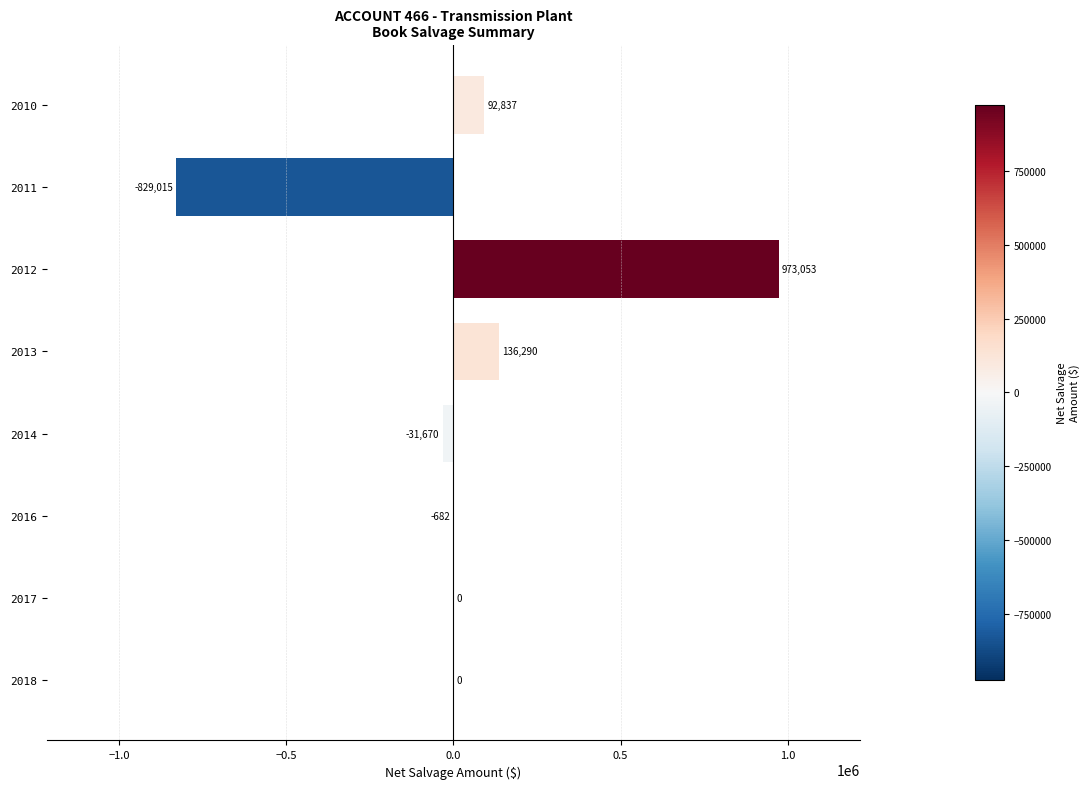

The value at 2016 is -682.0. True or false?

True